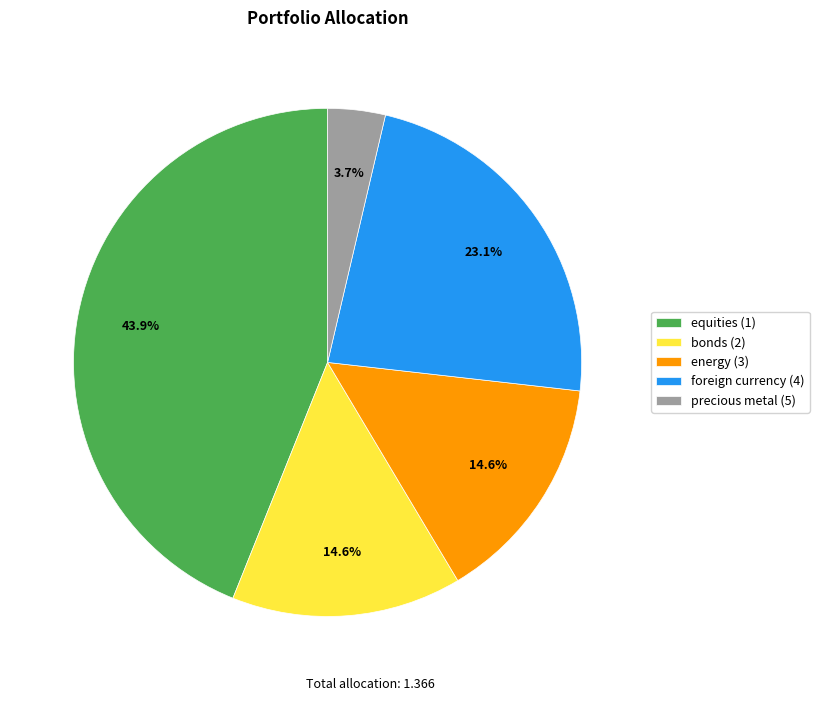

Which has a higher value, precious metal (5) or energy (3)?

energy (3)